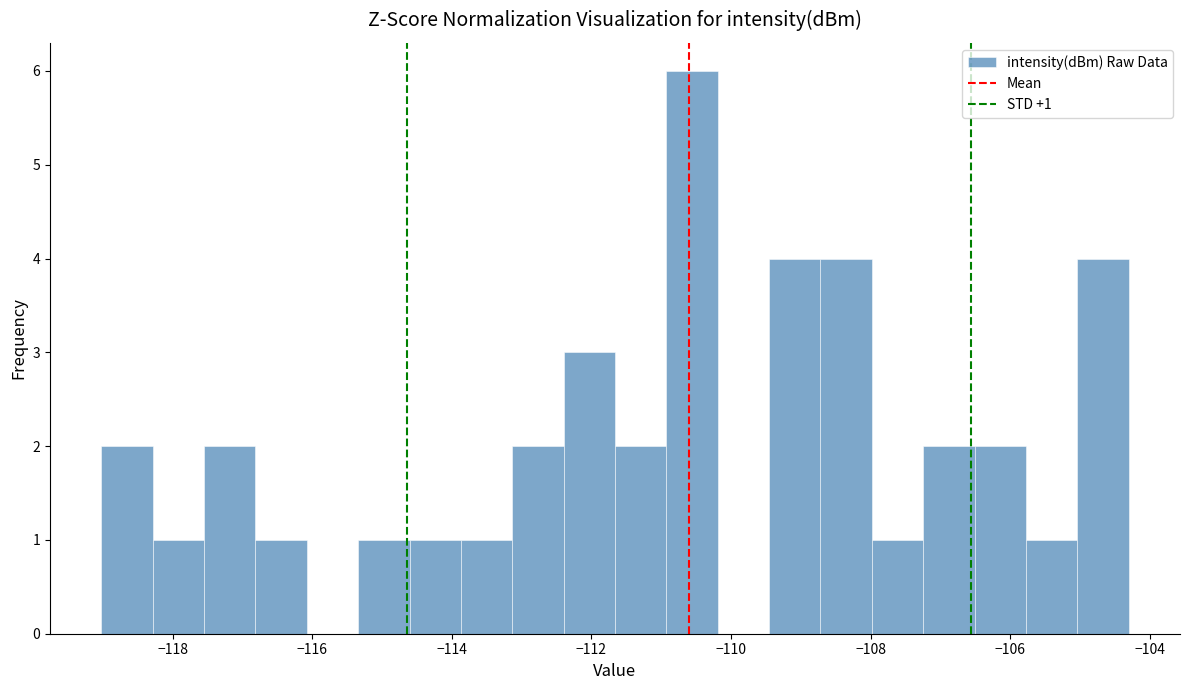

Read against the x-axis, roughly where is the centre of the tallest bar?

-110.6